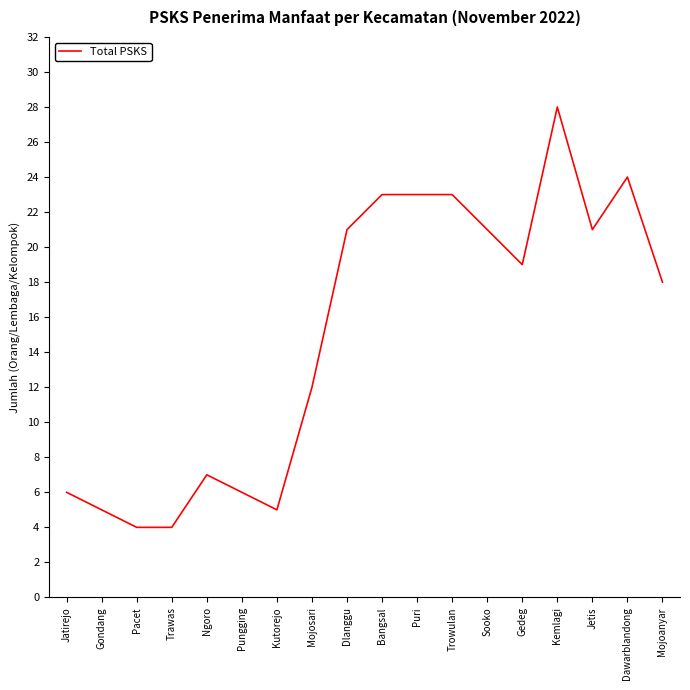

Does the chart display data point markers on the line(s)?

No